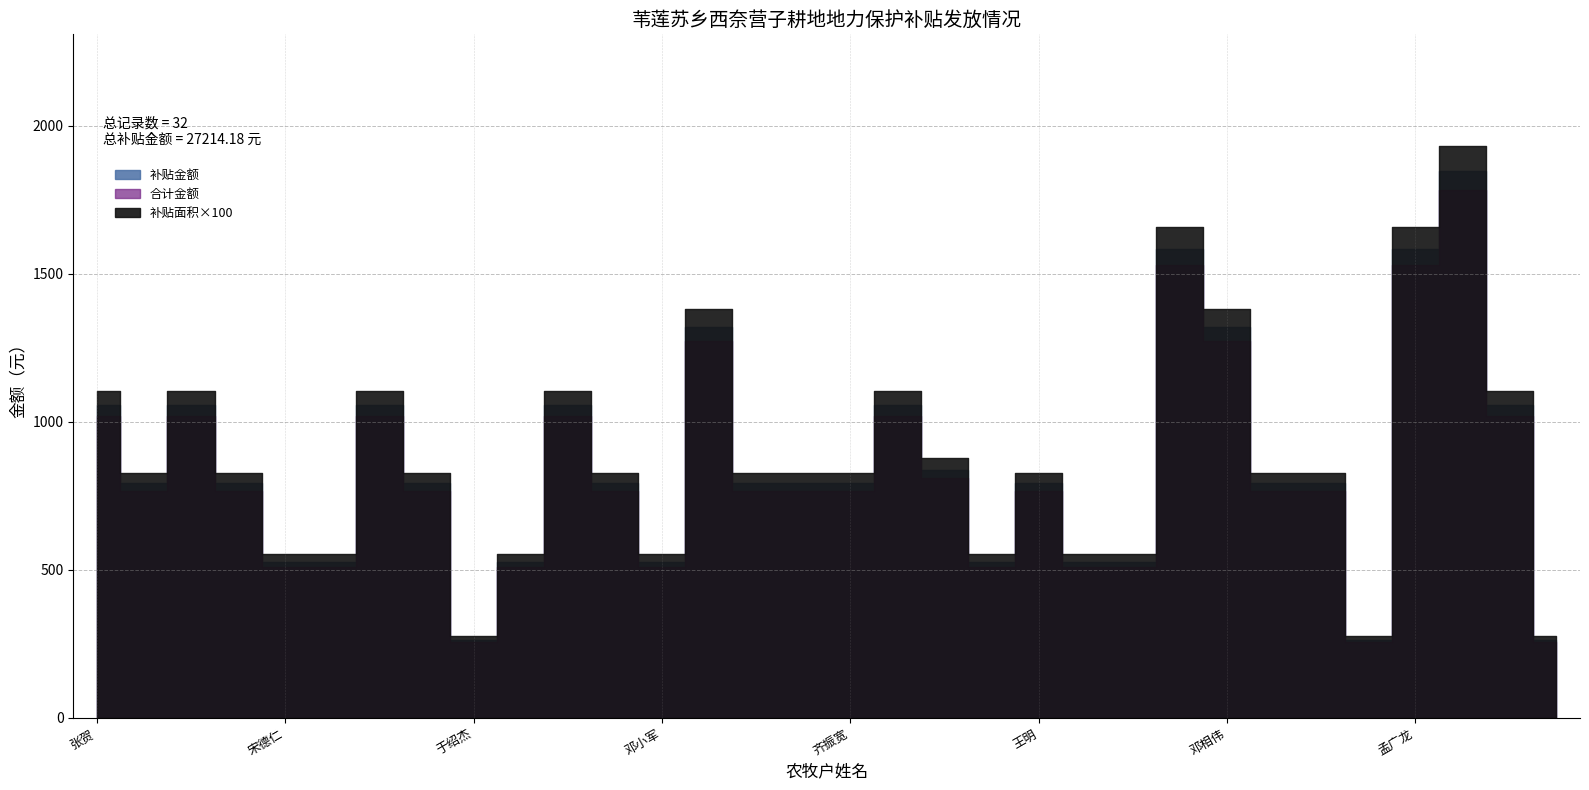

Which label corresponds to the smallest value in the chart?

于绍杰